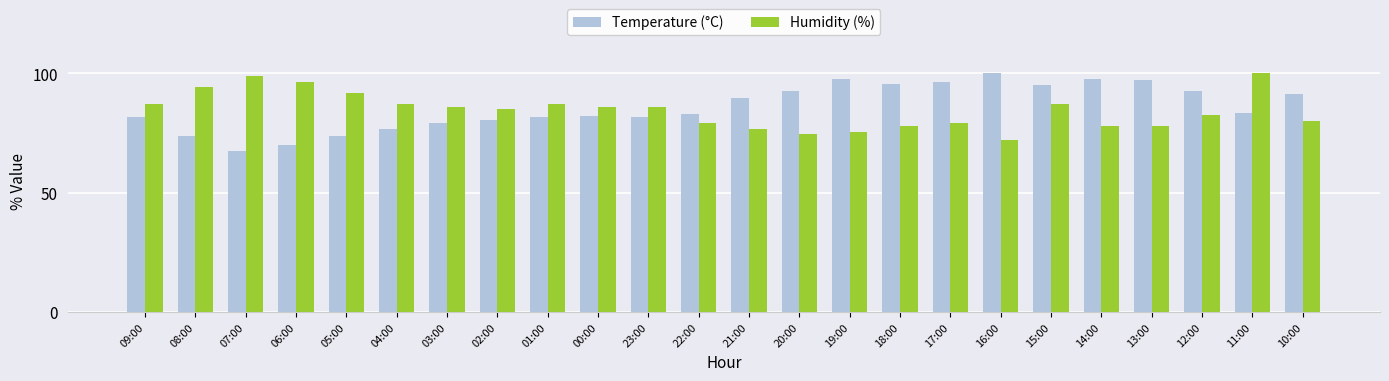

What is the greatest value displayed?

100.0